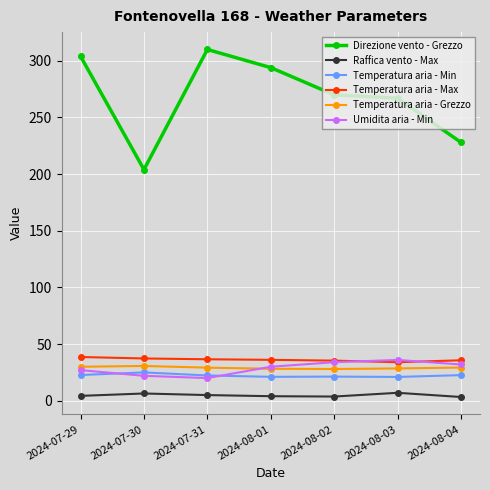

Between 2024-07-31 and 2024-08-04, which series saw the biggest shift?

Direzione vento - Grezzo